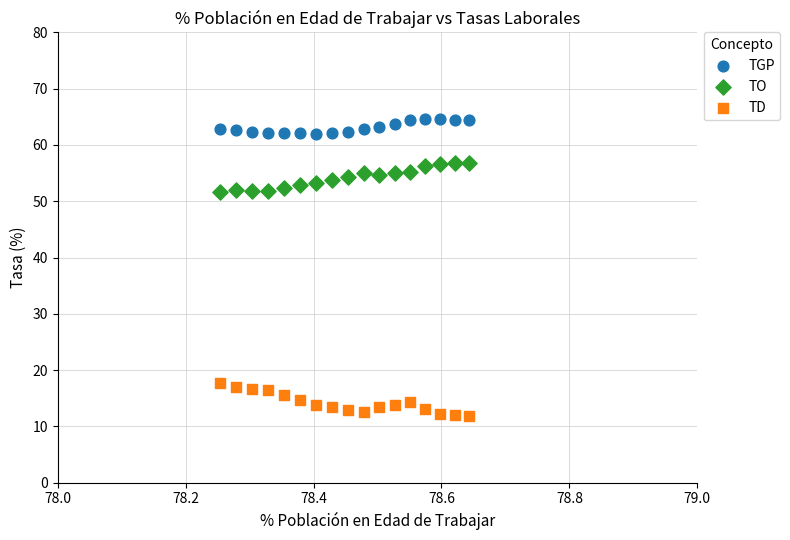

Which series reaches the minimum Y coordinate?

TD